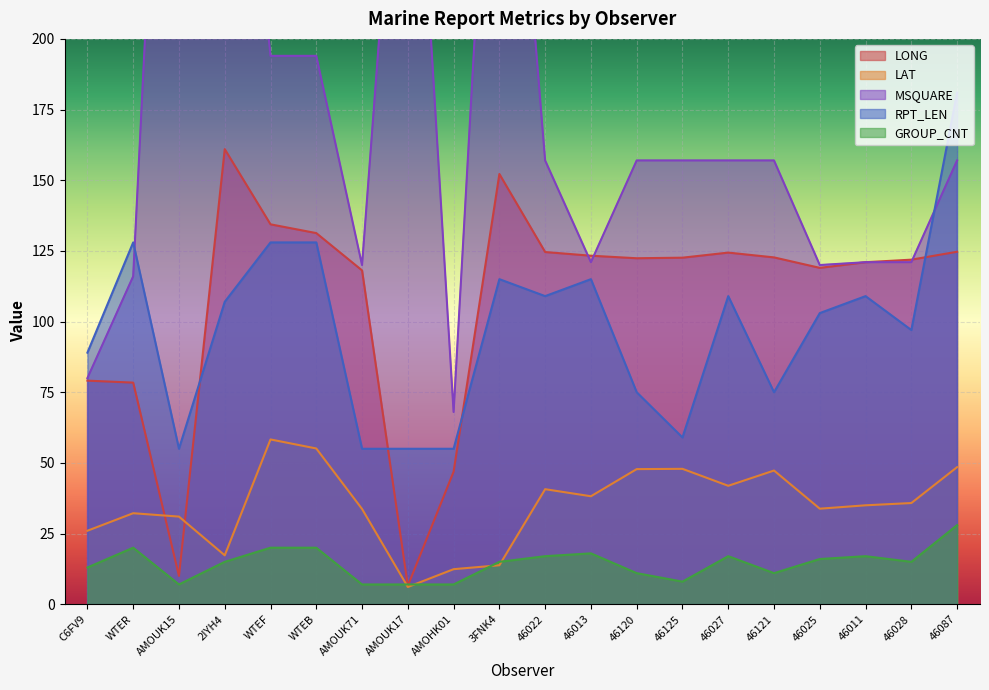

Is the value of LONG at 46028 greater than the value of GROUP_CNT at WTEF?

Yes